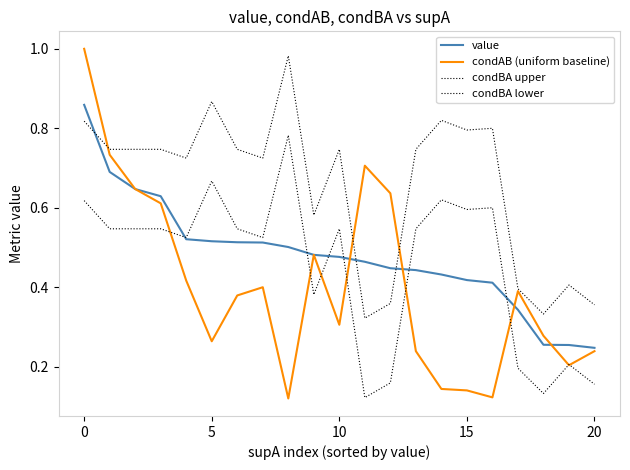

Does the chart display data point markers on the line(s)?

No